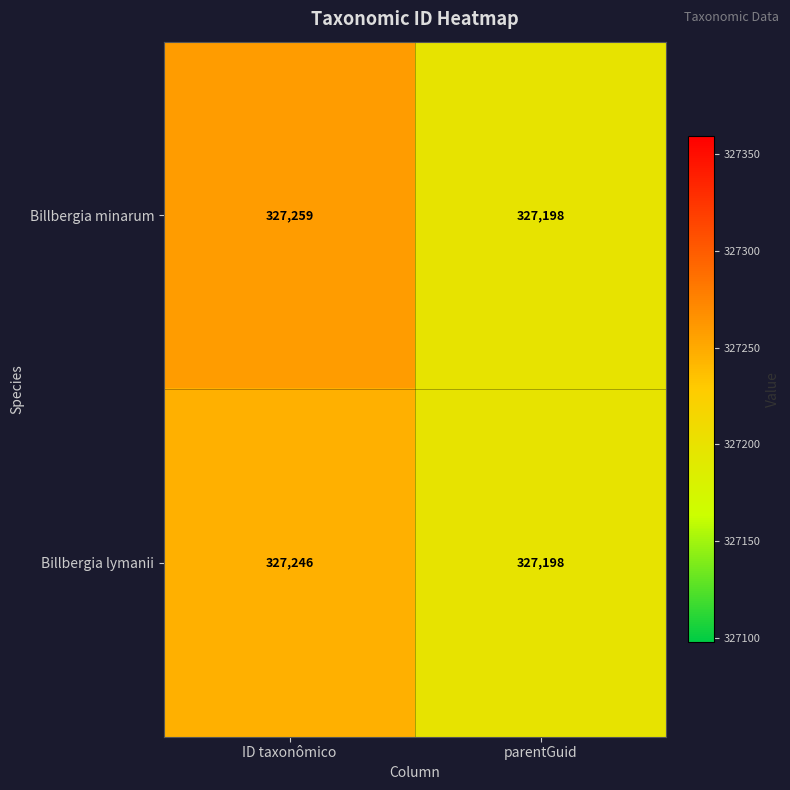

At which category is the sum across all series the highest?

ID taxonômico